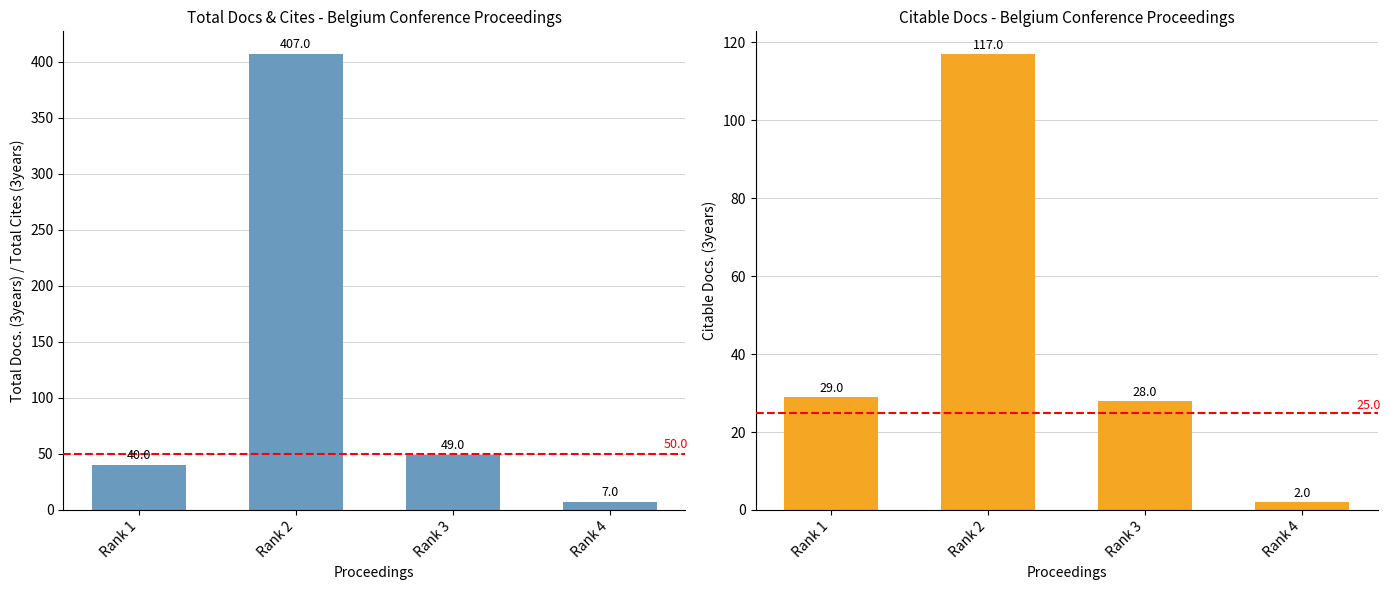

What is the approximate value of Total Cites (3years) at Rank 2?

407